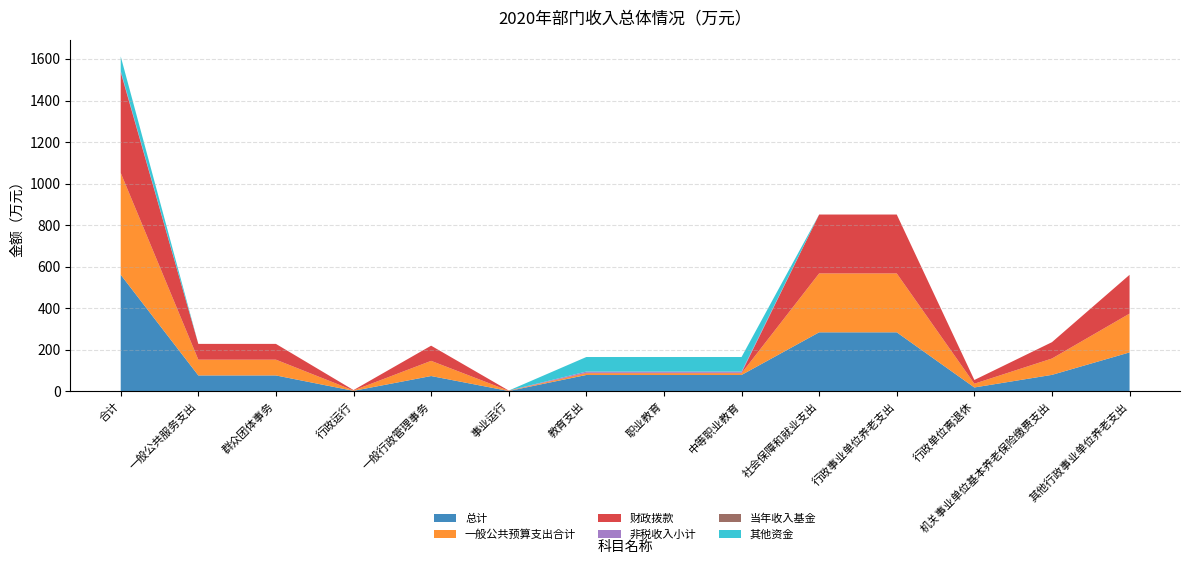

Reading right to left, list all the values displayed in this chart.

总计: 其他行政事业单位养老支出=186.8	机关事业单位基本养老保险缴费支出=78.7	行政单位离退休=18.1	行政事业单位养老支出=283.6	社会保障和就业支出=283.6	中等职业教育=78.2	职业教育=78.2	教育支出=78.2	事业运行=1.0	一般行政管理事务=73.1	行政运行=1.8	群众团体事务=76.0	一般公共服务支出=76.0	合计=560.8
一般公共预算支出合计: 其他行政事业单位养老支出=186.8	机关事业单位基本养老保险缴费支出=78.7	行政单位离退休=18.1	行政事业单位养老支出=283.6	社会保障和就业支出=283.6	中等职业教育=8.2	职业教育=8.2	教育支出=8.2	事业运行=1.0	一般行政管理事务=73.1	行政运行=1.8	群众团体事务=76.0	一般公共服务支出=76.0	合计=490.8
财政拨款: 其他行政事业单位养老支出=186.8	机关事业单位基本养老保险缴费支出=78.7	行政单位离退休=18.1	行政事业单位养老支出=283.6	社会保障和就业支出=283.6	中等职业教育=2.2	职业教育=2.2	教育支出=2.2	事业运行=1.0	一般行政管理事务=73.1	行政运行=1.8	群众团体事务=76.0	一般公共服务支出=76.0	合计=484.8
非税收入小计: 其他行政事业单位养老支出=0.0	机关事业单位基本养老保险缴费支出=0.0	行政单位离退休=0.0	行政事业单位养老支出=0.0	社会保障和就业支出=0.0	中等职业教育=6.0	职业教育=6.0	教育支出=6.0	事业运行=0.0	一般行政管理事务=0.0	行政运行=0.0	群众团体事务=0.0	一般公共服务支出=0.0	合计=6.0
当年收入基金: 其他行政事业单位养老支出=0.0	机关事业单位基本养老保险缴费支出=0.0	行政单位离退休=0.0	行政事业单位养老支出=0.0	社会保障和就业支出=0.0	中等职业教育=0.0	职业教育=0.0	教育支出=0.0	事业运行=0.0	一般行政管理事务=0.0	行政运行=0.0	群众团体事务=0.0	一般公共服务支出=0.0	合计=0.0
其他资金: 其他行政事业单位养老支出=0.0	机关事业单位基本养老保险缴费支出=0.0	行政单位离退休=0.0	行政事业单位养老支出=0.0	社会保障和就业支出=0.0	中等职业教育=70.0	职业教育=70.0	教育支出=70.0	事业运行=0.0	一般行政管理事务=0.0	行政运行=0.0	群众团体事务=0.0	一般公共服务支出=0.0	合计=70.0